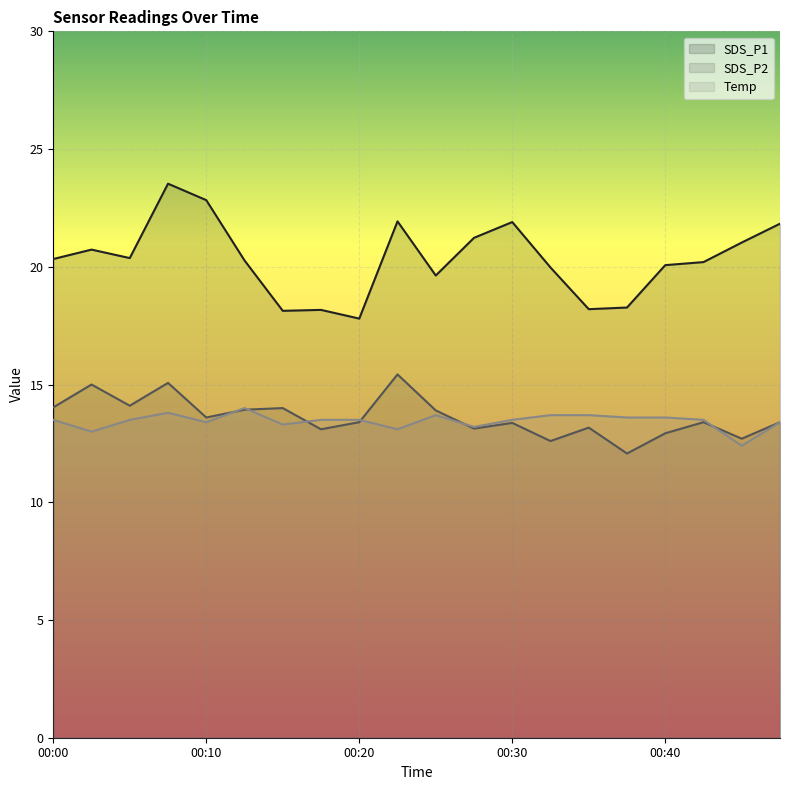

What is the difference between the Temp values at 00:37 and 00:35?

0.1